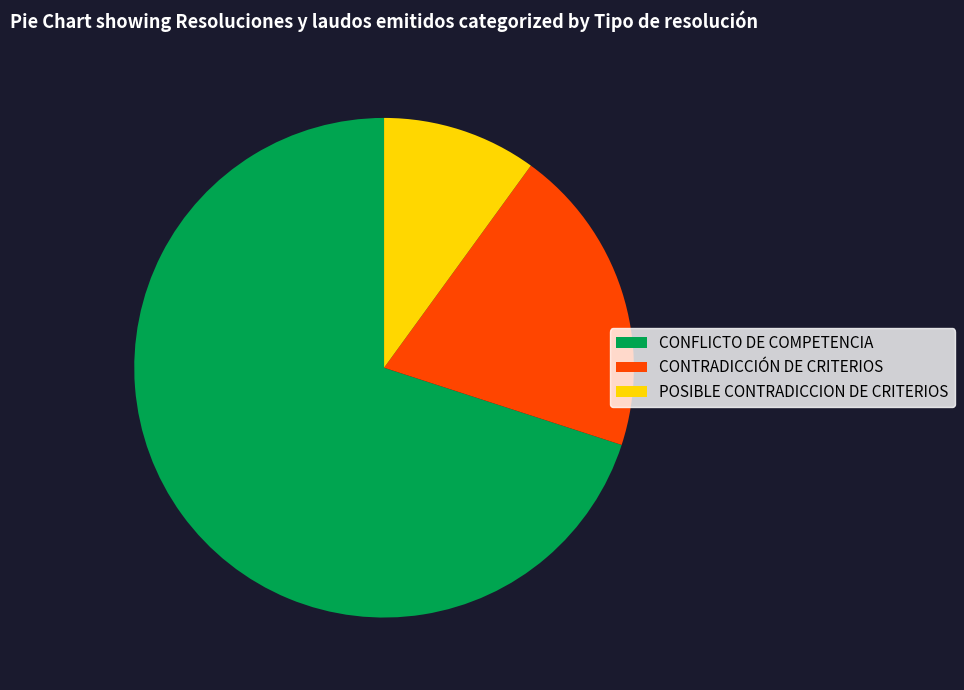

What is the smallest slice in the pie chart?

POSIBLE CONTRADICCION DE CRITERIOS